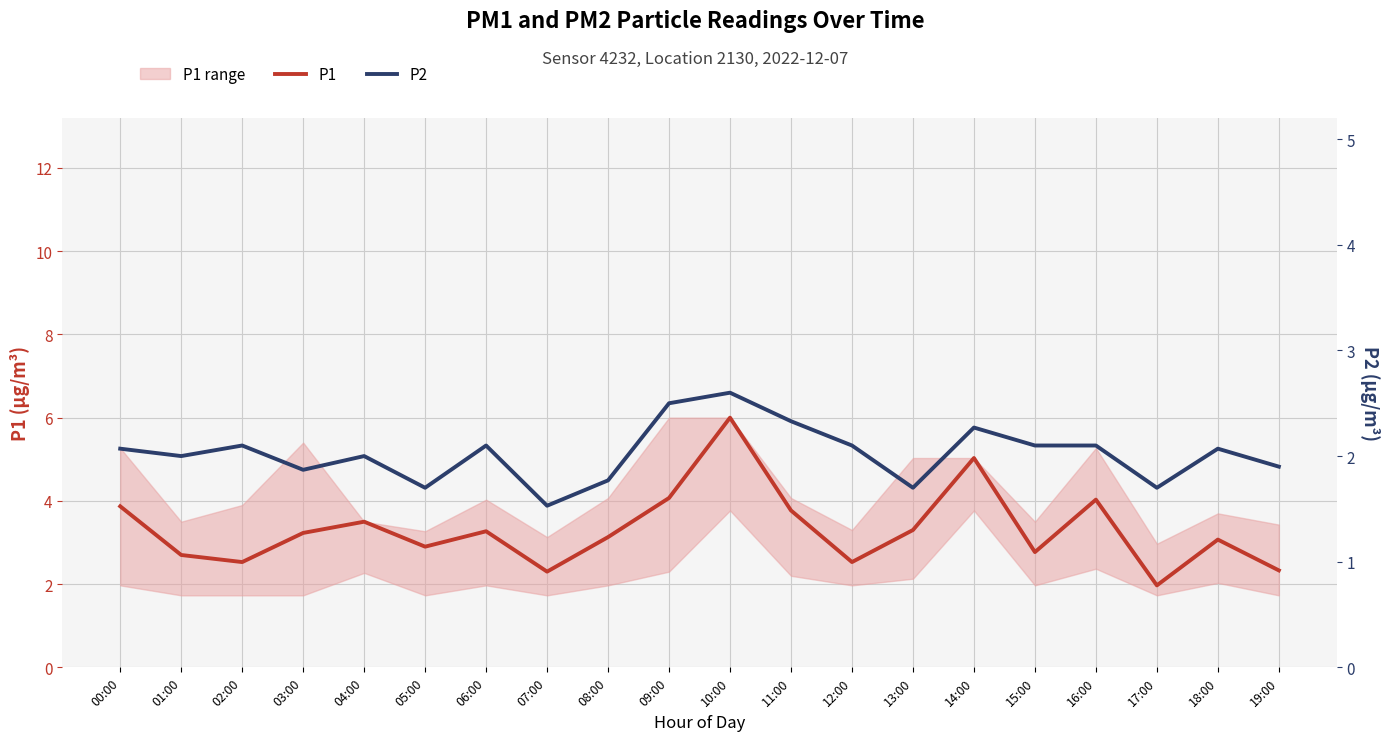

True or false: P1 and P2 cross at least once.

False